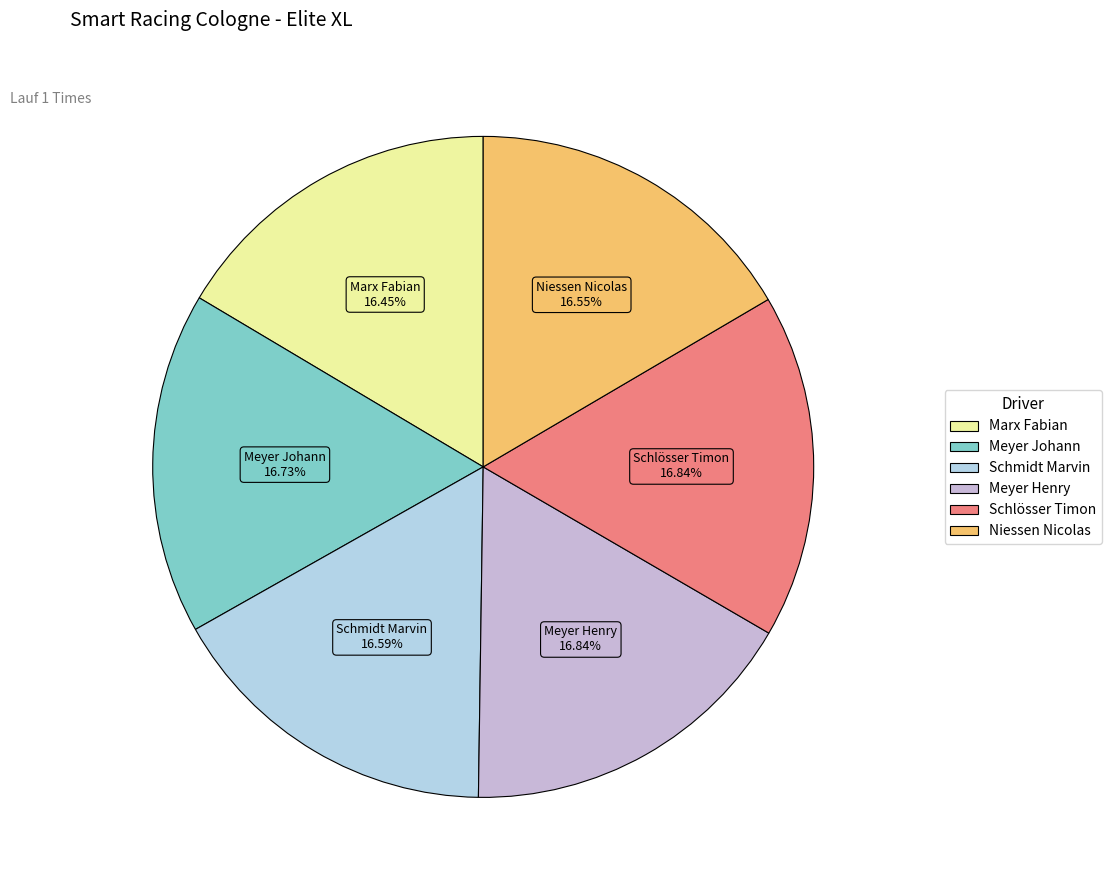

To the nearest percent, what is the combined percentage of Marx Fabian and Schlösser Timon?

33%